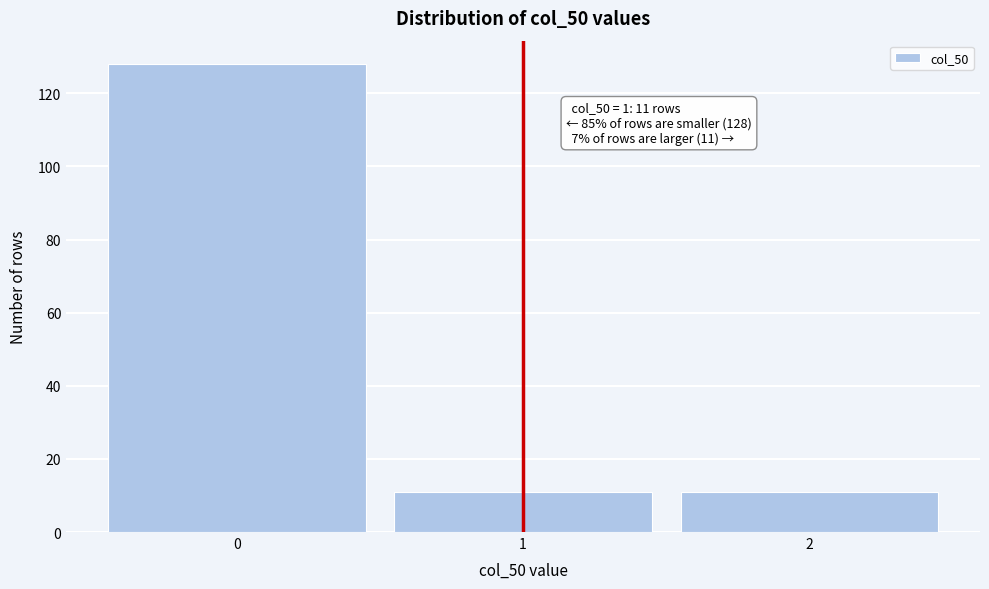

Reading left to right, extract all data points from this chart.

128	11	11